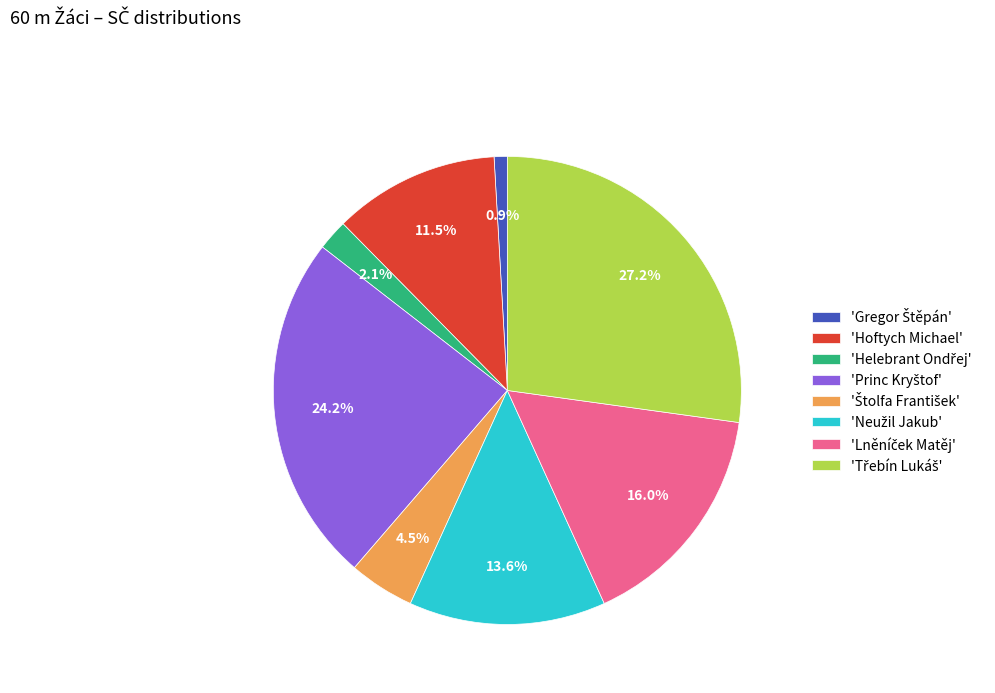

Does any single category account for the majority?

No